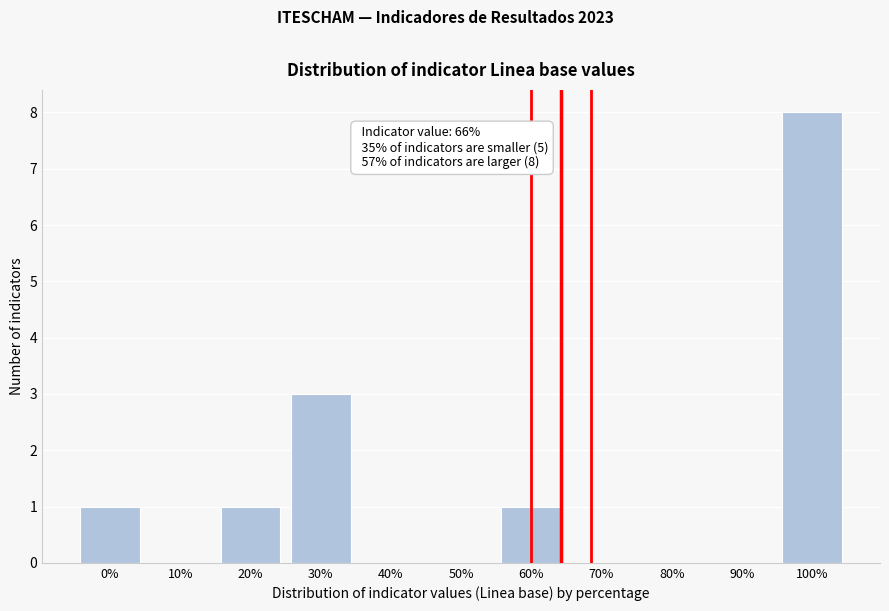

Reading right to left, transcribe all the data shown in this chart.

100%=8	90%=0	80%=0	70%=0	60%=1	50%=0	40%=0	30%=3	20%=1	10%=0	0%=1